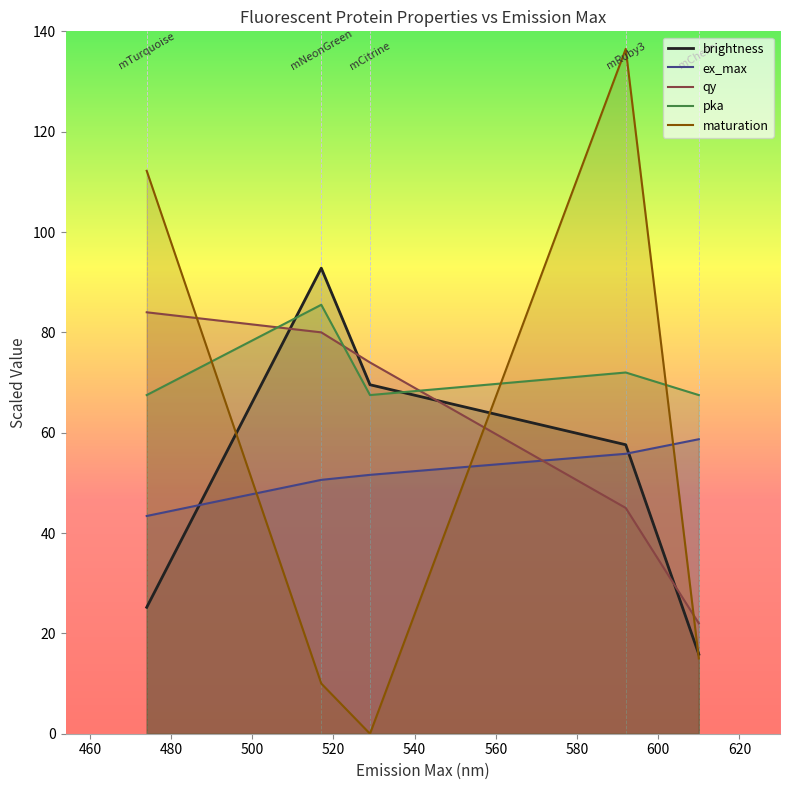

What is the greatest value displayed?

136.5